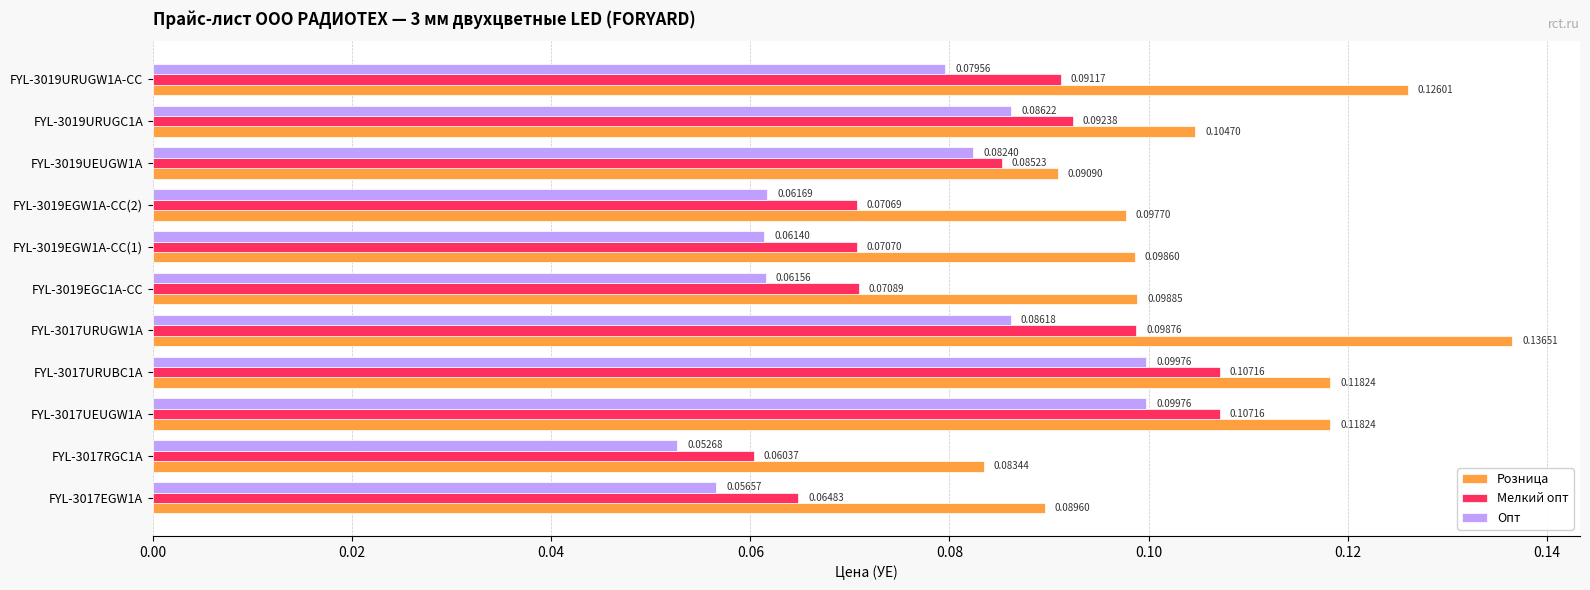

Rank the series at FYL-3019UEUGW1A from lowest to highest value.

Опт, Мелкий опт, Розница